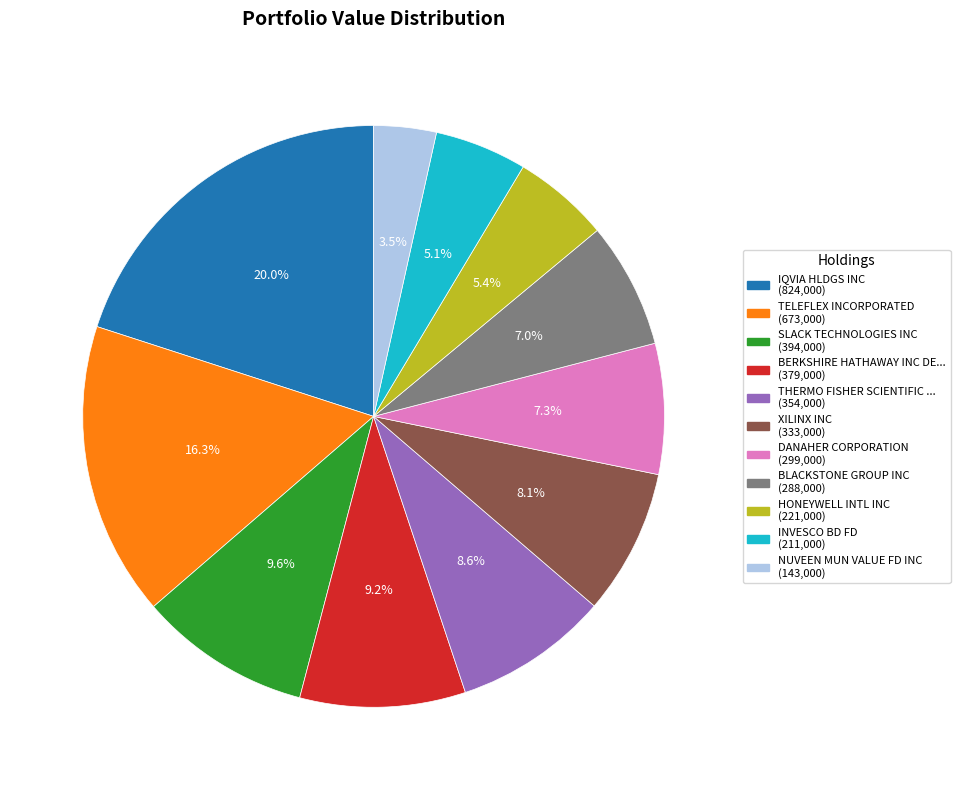

Is there any slice that represents more than half of the pie?

No